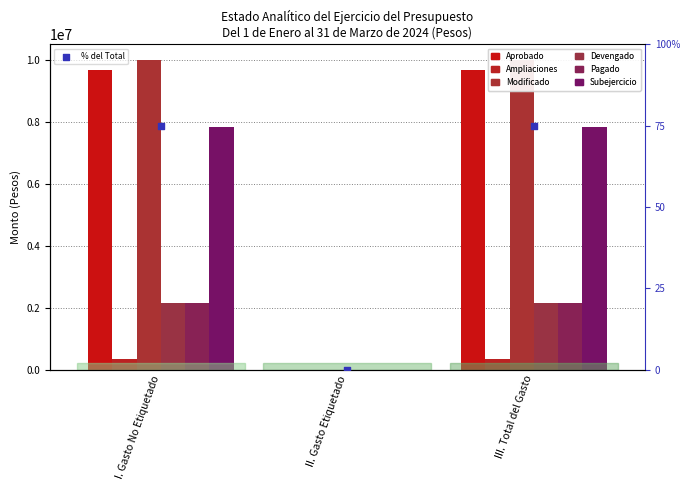

Is the value of Devengado at II. Gasto Etiquetado greater than the value of Ampliaciones at III. Total del Gasto?

No